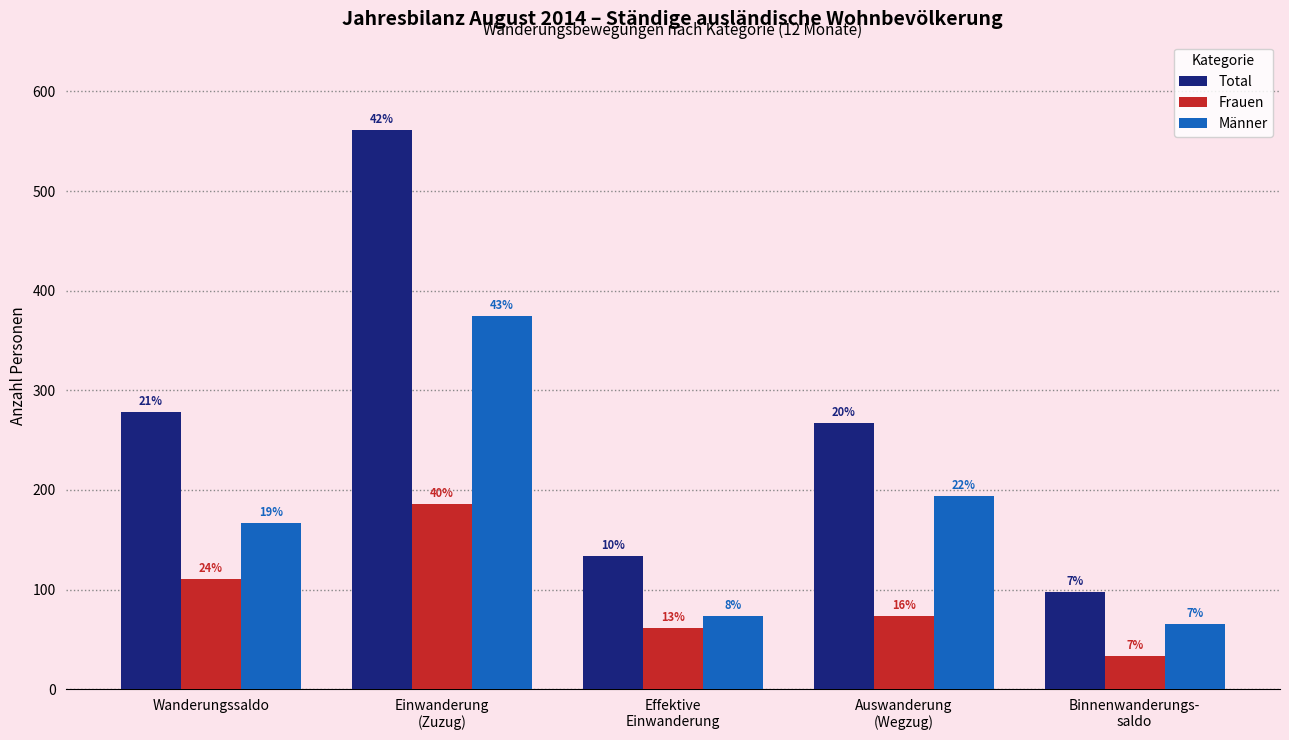

Reading right to left, list all the values displayed in this chart.

Total: Binnenwanderungs-
saldo=98	Auswanderung
(Wegzug)=267	Effektive
Einwanderung=134	Einwanderung
(Zuzug)=561	Wanderungssaldo=278
Frauen: Binnenwanderungs-
saldo=33	Auswanderung
(Wegzug)=73	Effektive
Einwanderung=61	Einwanderung
(Zuzug)=186	Wanderungssaldo=111
Männer: Binnenwanderungs-
saldo=65	Auswanderung
(Wegzug)=194	Effektive
Einwanderung=73	Einwanderung
(Zuzug)=375	Wanderungssaldo=167